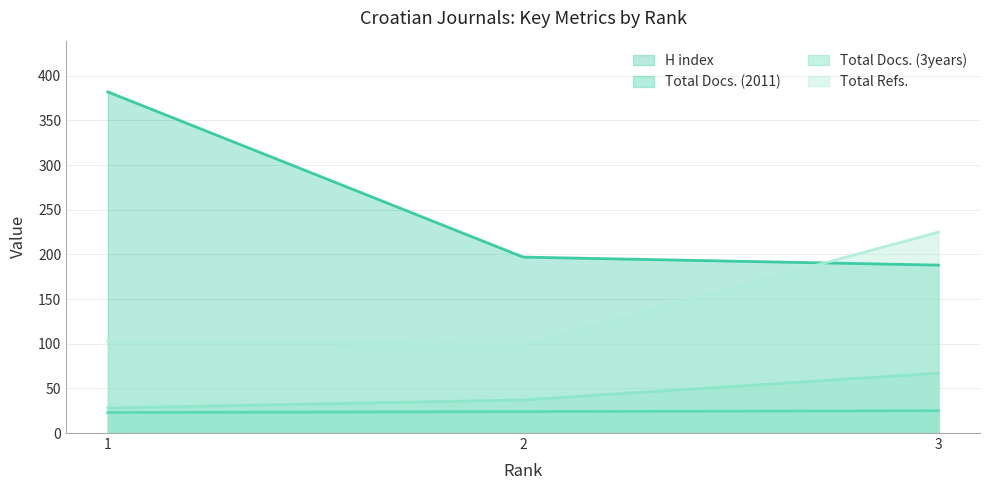

What are all the series names shown in the legend?

H index, Total Docs. (2011), Total Docs. (3years), Total Refs.